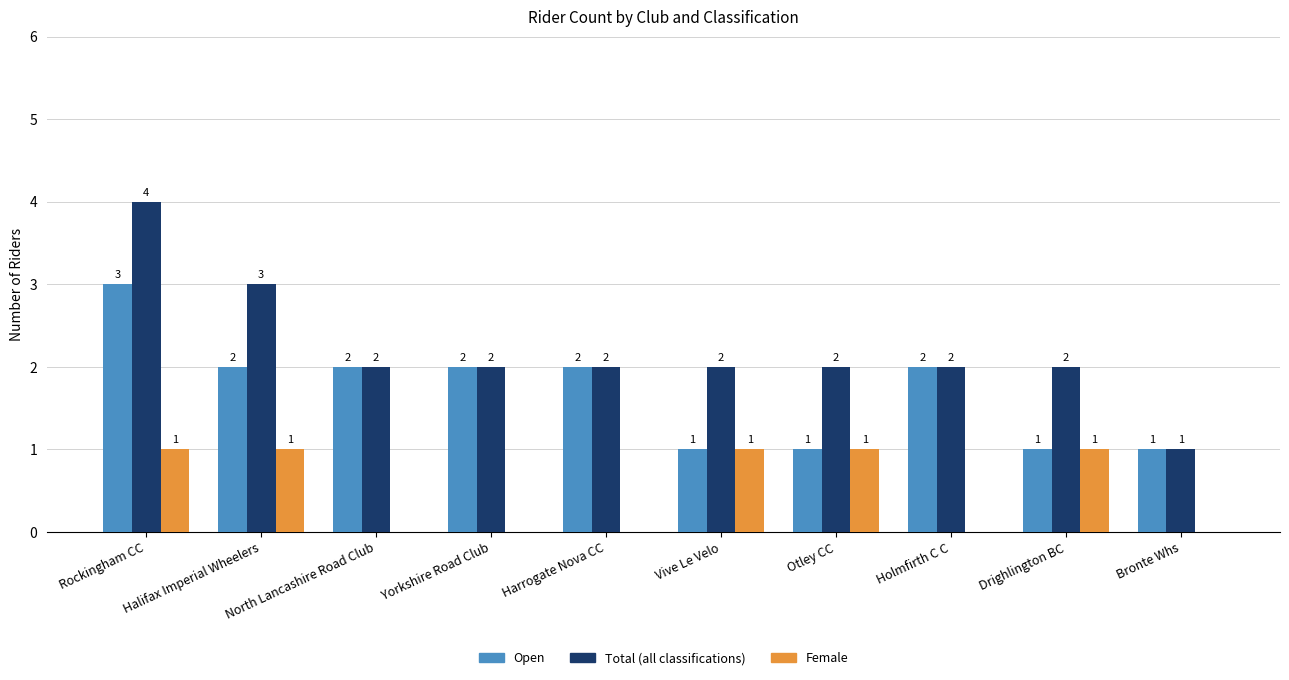

At which category is the sum across all series the highest?

Rockingham CC